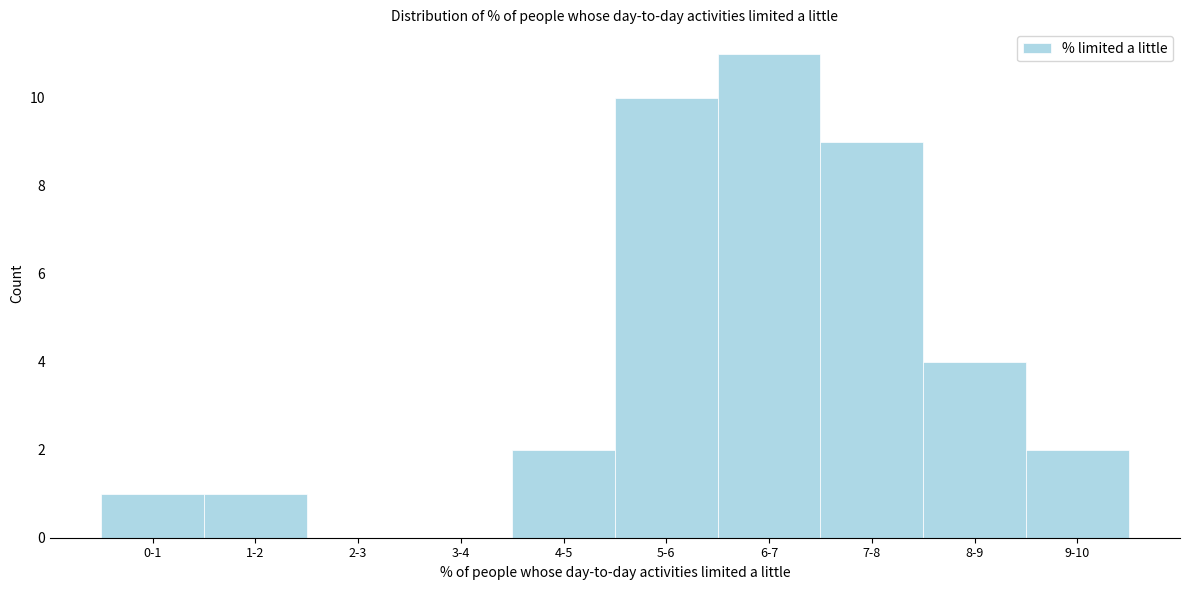

Reading left to right, list all the values displayed in this chart.

0-1=1	1-2=1	2-3=0	3-4=0	4-5=2	5-6=10	6-7=11	7-8=9	8-9=4	9-10=2